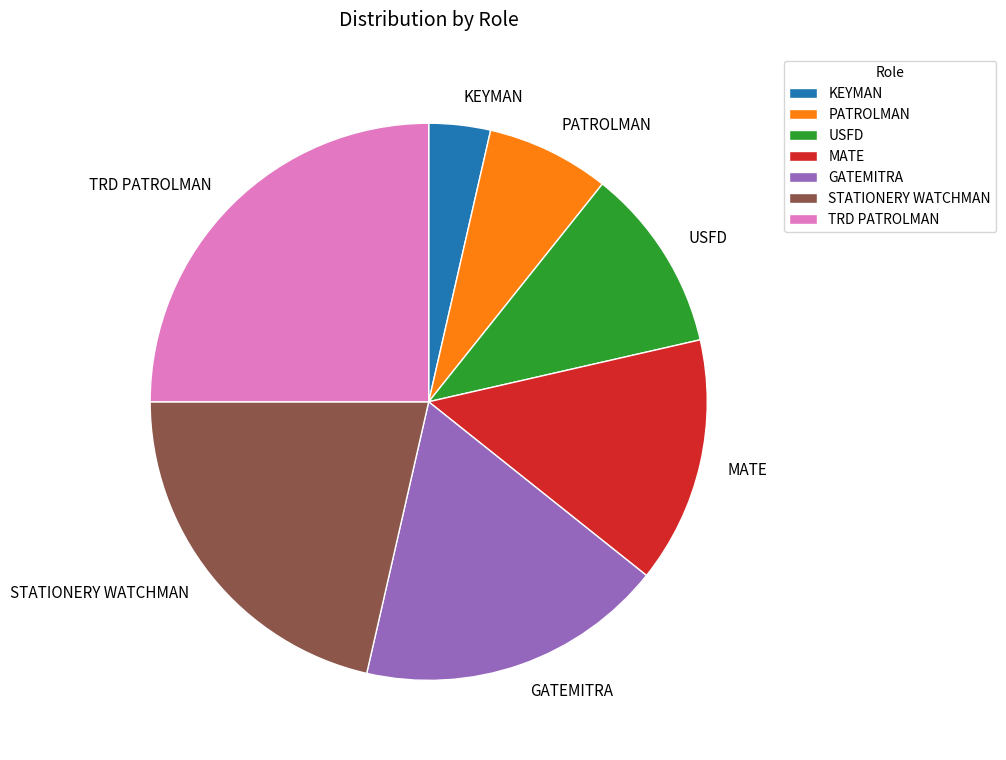

Rank the categories by value from lowest to highest.

KEYMAN, PATROLMAN, USFD, MATE, GATEMITRA, STATIONERY WATCHMAN, TRD PATROLMAN